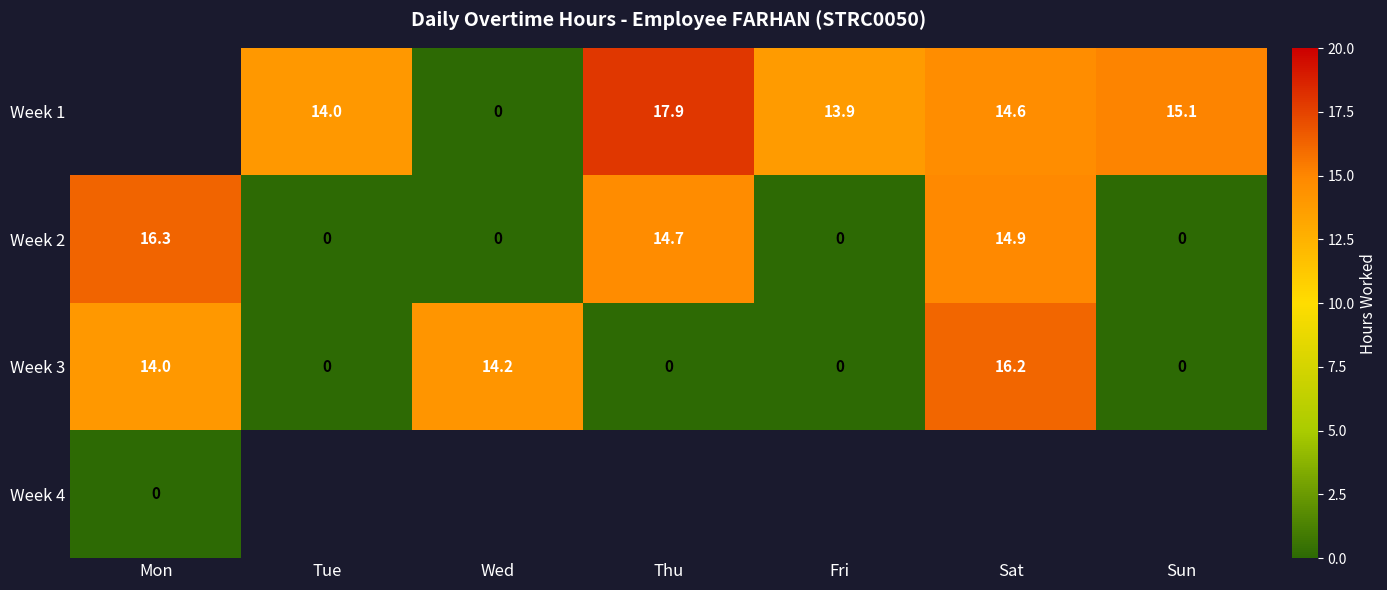

Is the value of Week 1 at Fri greater than the value of Week 4 at Mon?

Yes